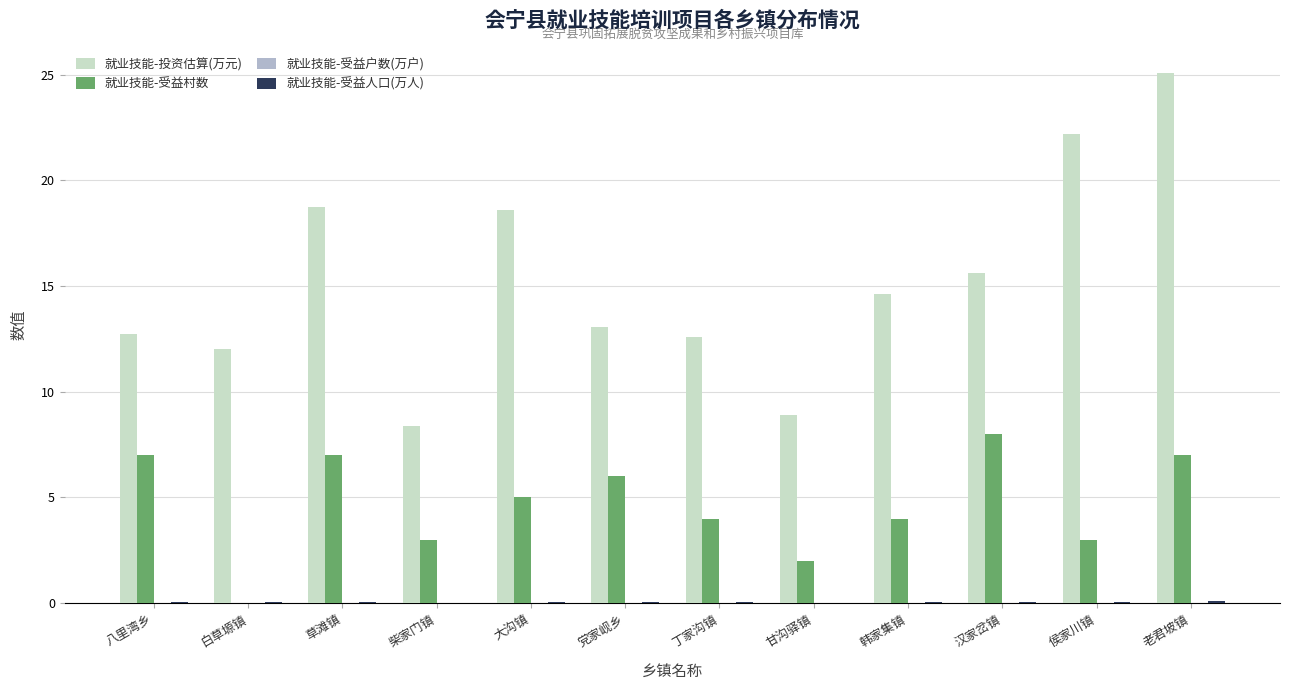

What is the spread (max minus min) of values at 汉家岔镇?

15.6